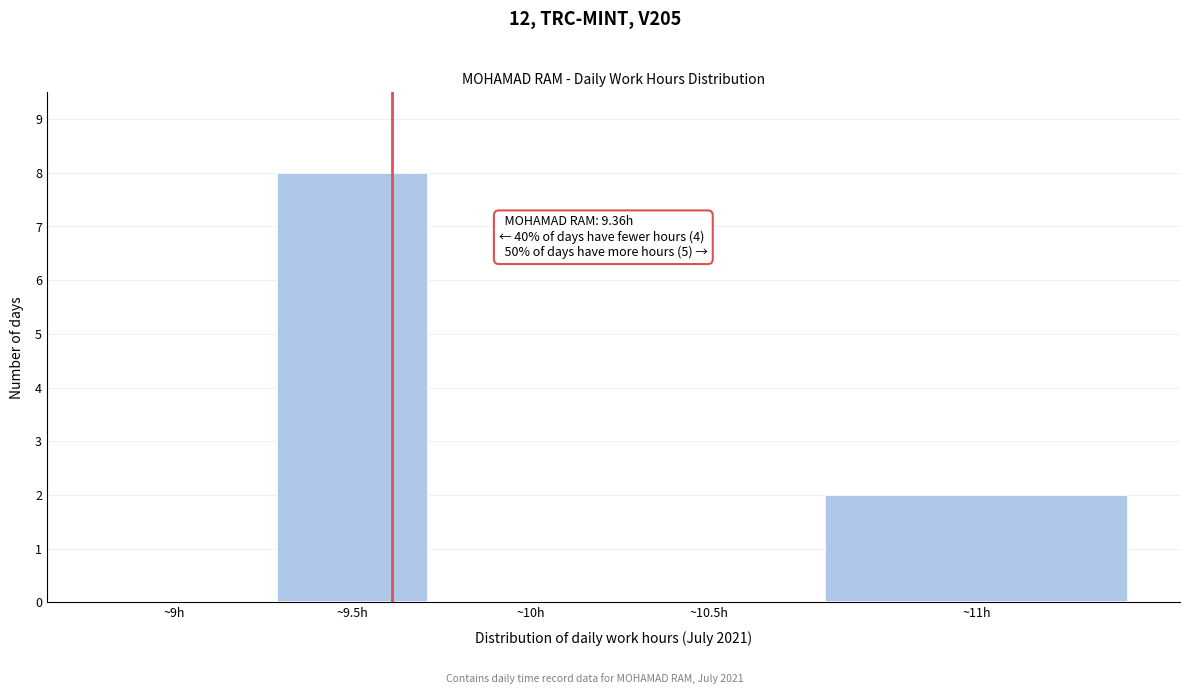

Reading right to left, list all the values displayed in this chart.

~11h=2	~10.5h=0	~10h=0	~9.5h=8	~9h=0